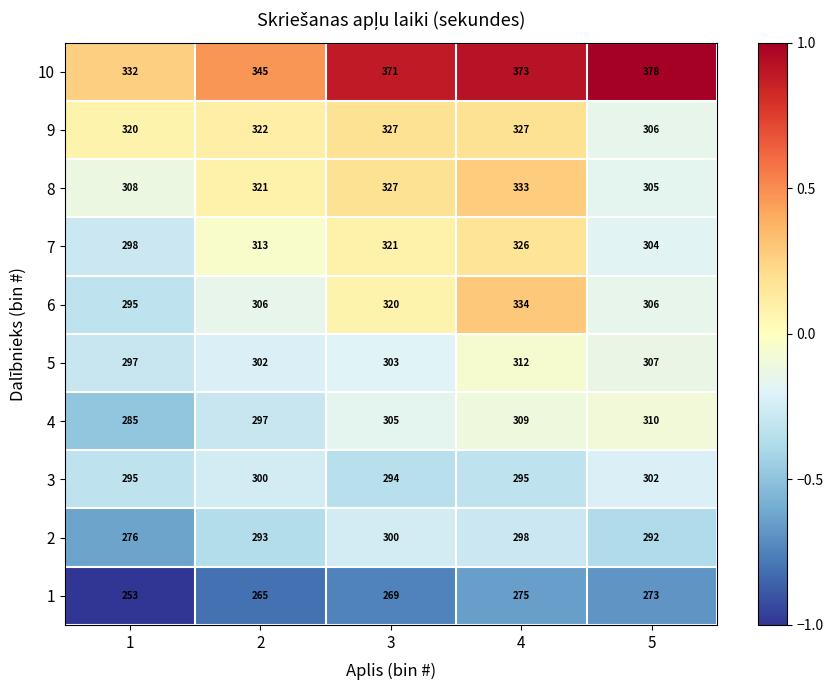

What is the total value across all series at 5?

3083